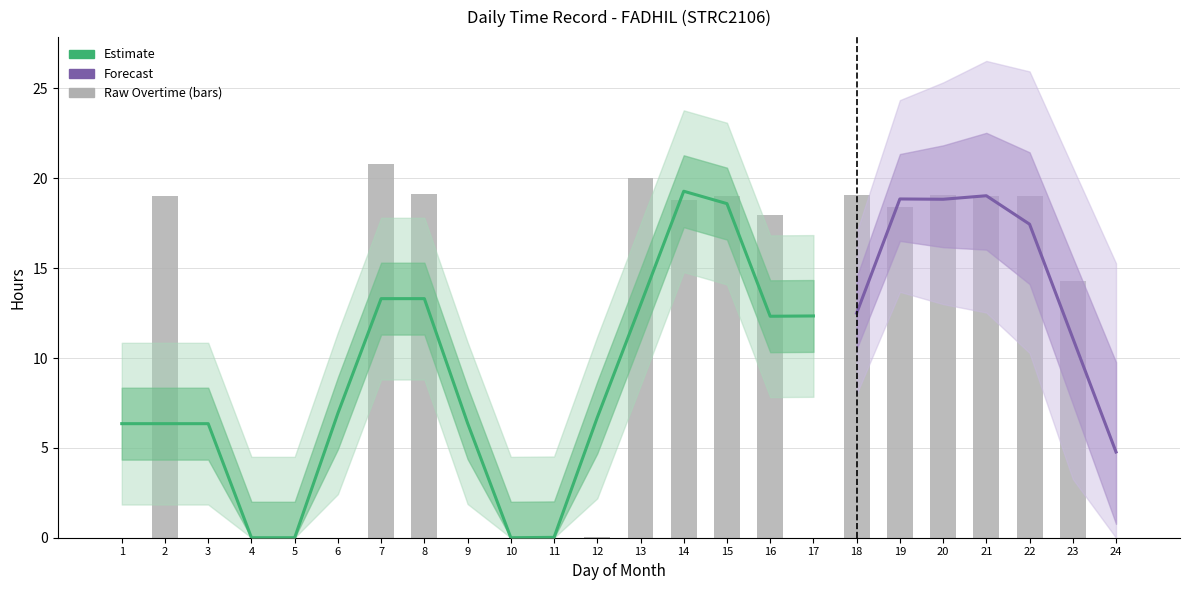

Where is the data nearest to the value 10?

23